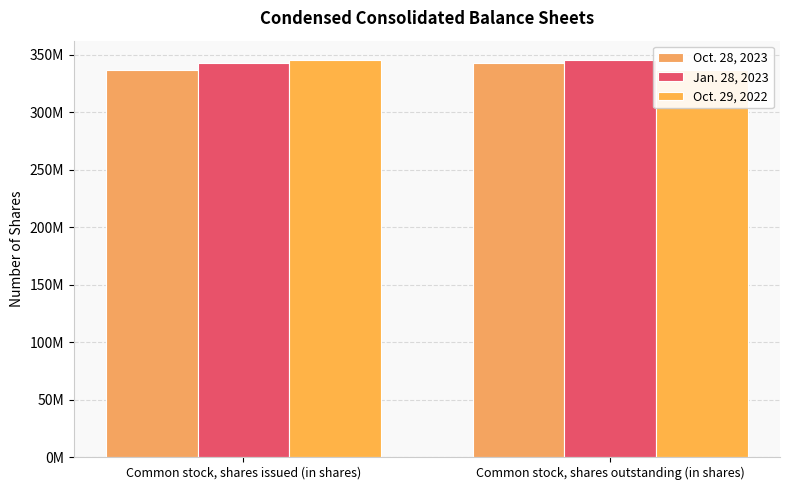

Read the Jan. 28, 2023 value at Common stock, shares outstanding (in shares), to the nearest 50.

344808000